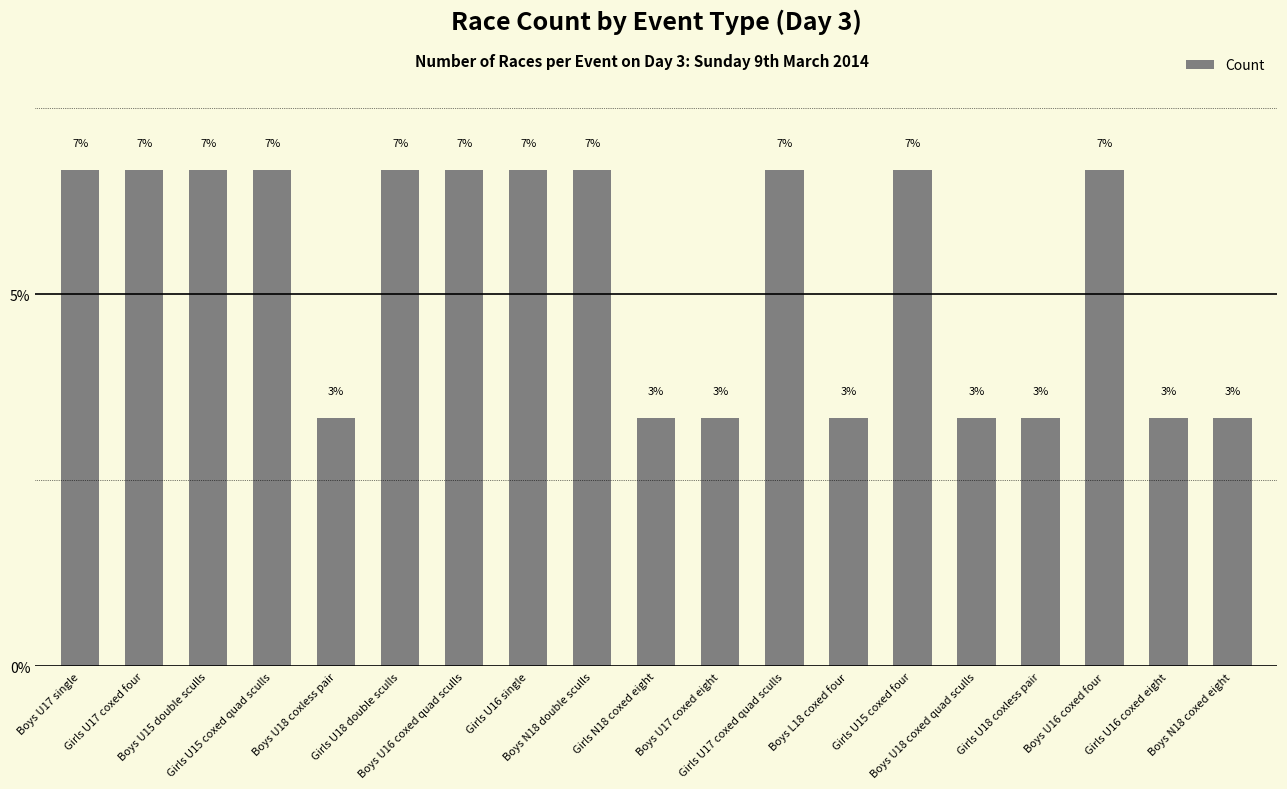

Reading left to right, what are all the values shown in this chart?

Boys U17 single=6.7	Girls U17 coxed four=6.7	Boys U15 double sculls=6.7	Girls U15 coxed quad sculls=6.7	Boys U18 coxless pair=3.3	Girls U18 double sculls=6.7	Boys U16 coxed quad sculls=6.7	Girls U16 single=6.7	Boys N18 double sculls=6.7	Girls N18 coxed eight=3.3	Boys U17 coxed eight=3.3	Girls U17 coxed quad sculls=6.7	Boys L18 coxed four=3.3	Girls U15 coxed four=6.7	Boys U18 coxed quad sculls=3.3	Girls U18 coxless pair=3.3	Boys U16 coxed four=6.7	Girls U16 coxed eight=3.3	Boys N18 coxed eight=3.3